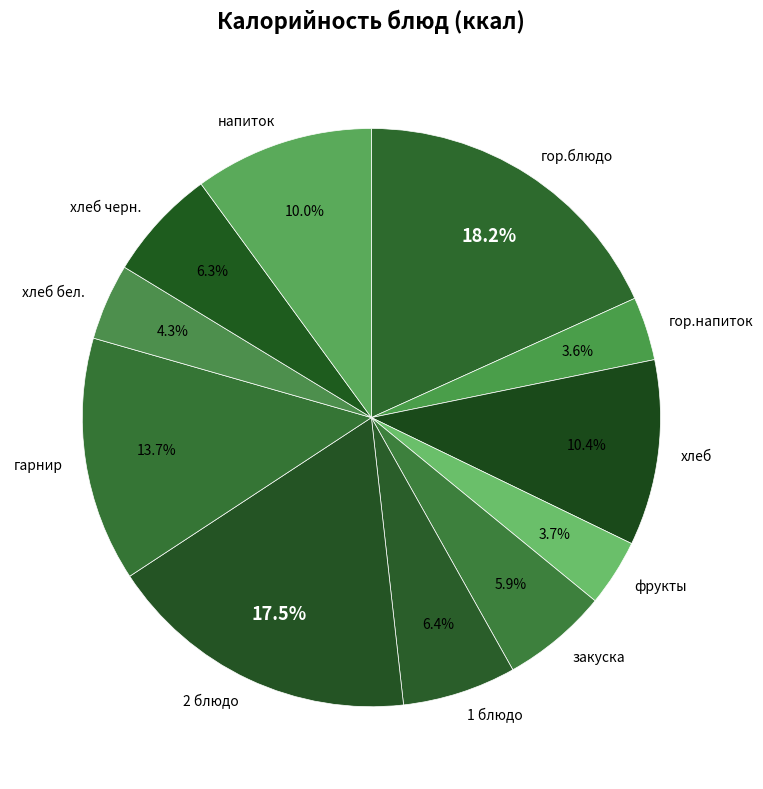

Is закуска the majority of the pie?

No